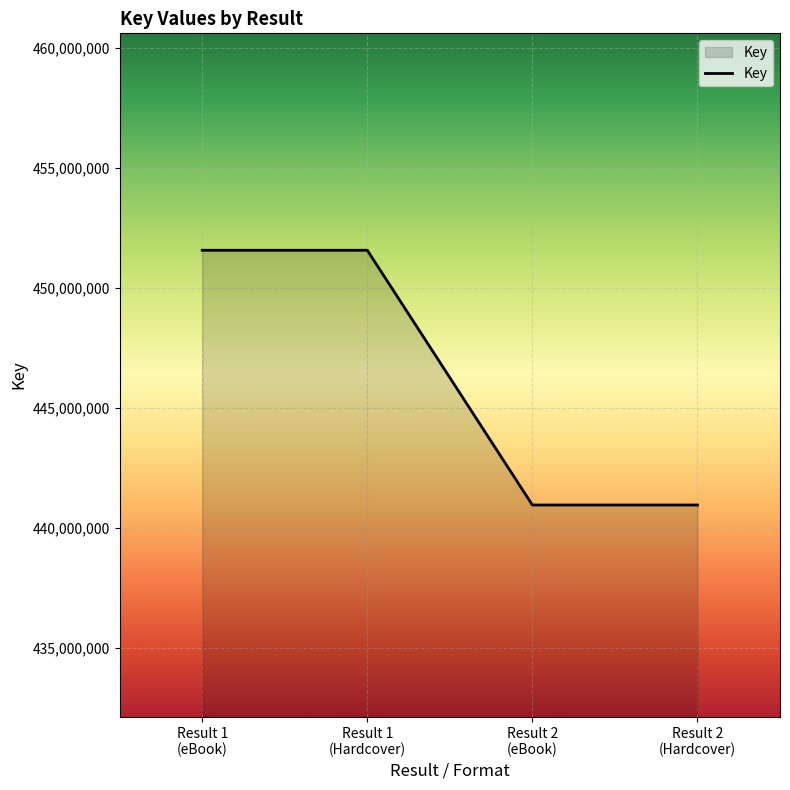

What is the minimum value shown in the chart?

440956494